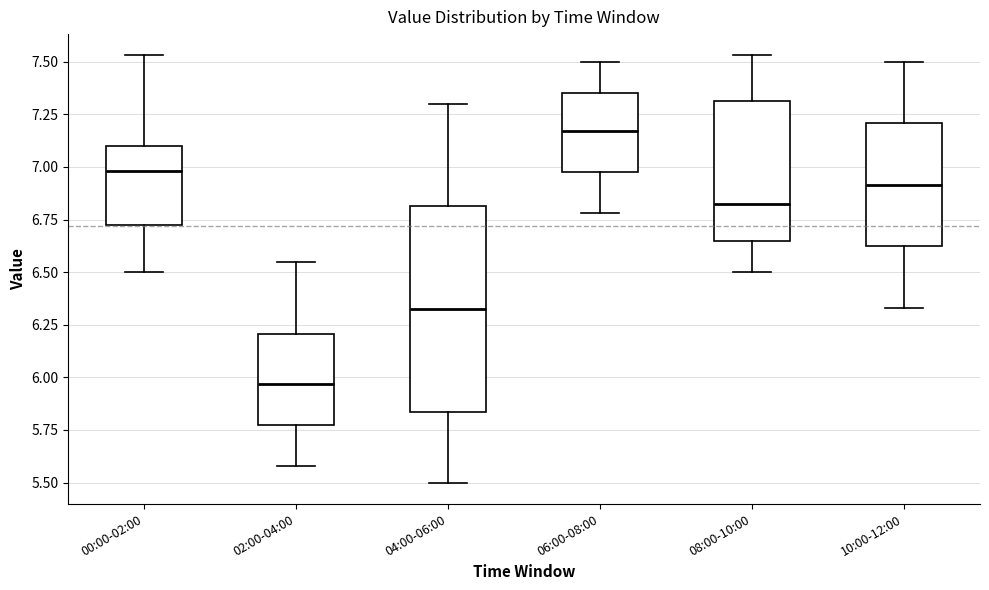

Which box is the tallest, from its lower edge to its upper edge?

04:00-06:00